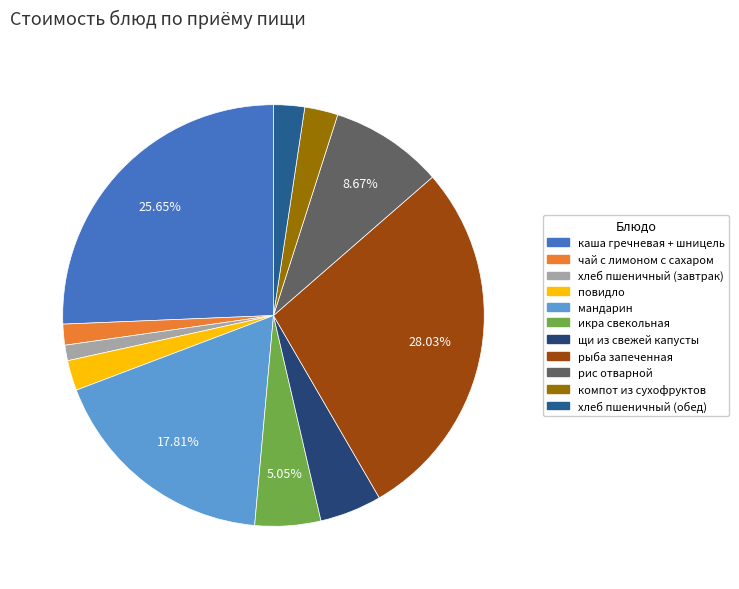

To the nearest percent, what is the combined percentage of икра свекольная and компот из сухофруктов?

8%